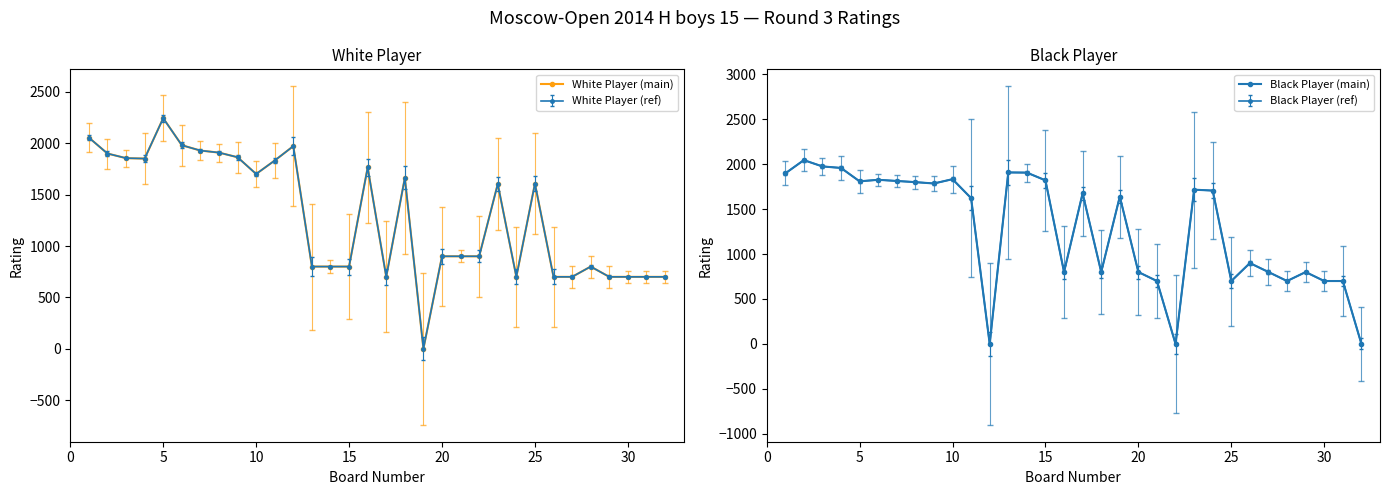

What is the difference between the second highest and second lowest values in the Black Player (main) series?

1976